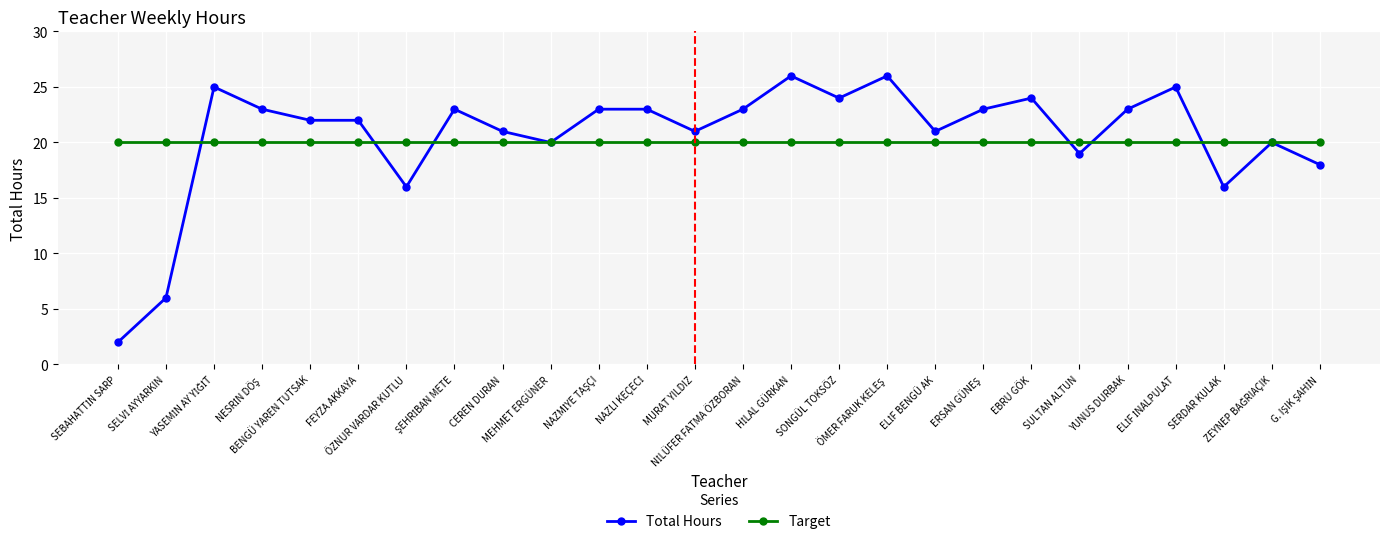

True or false: Total Hours has more than 1 points higher than both neighbors.

True